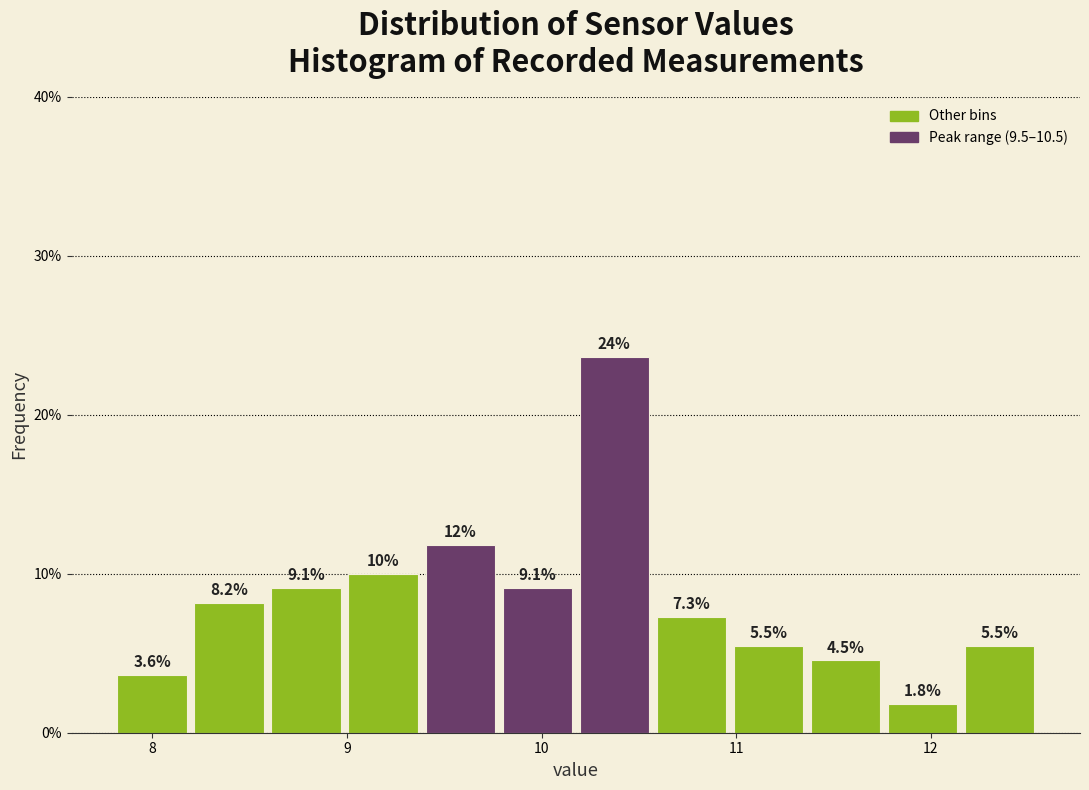

Read against the x-axis, roughly where is the centre of the tallest bar?

10.4